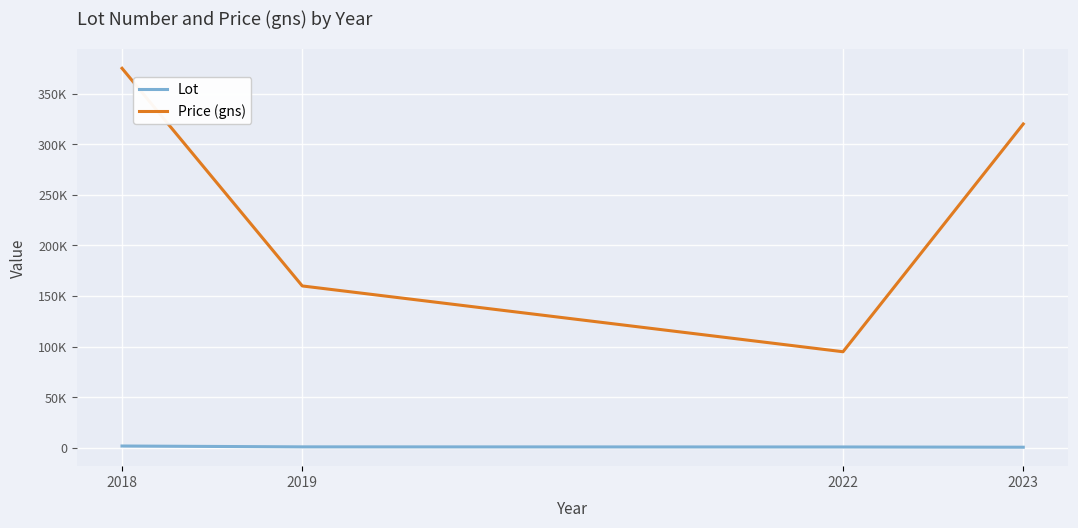

What are all the series names shown in the legend?

Lot, Price (gns)